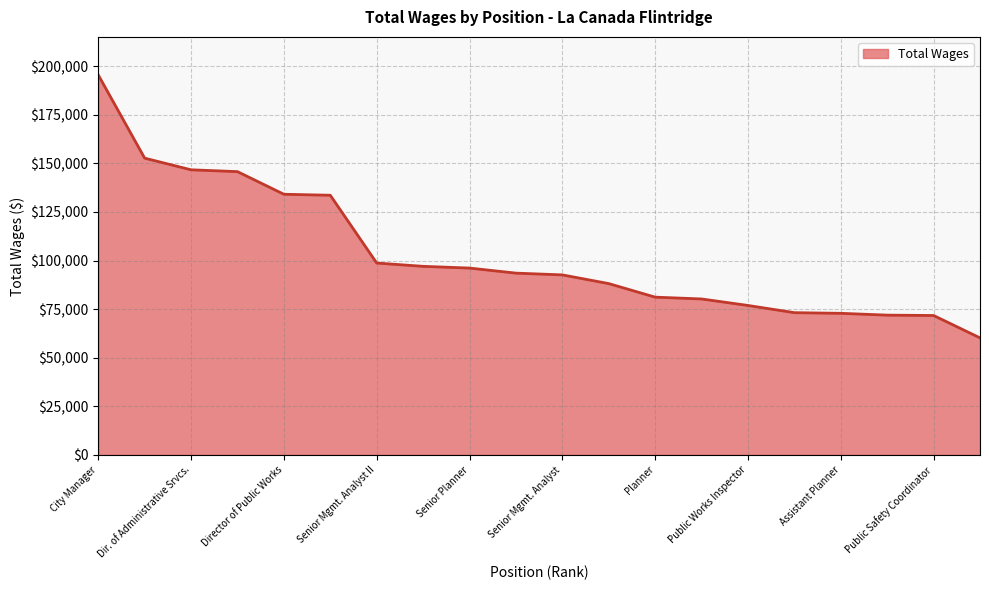

What is the maximum value shown in the chart?

195521